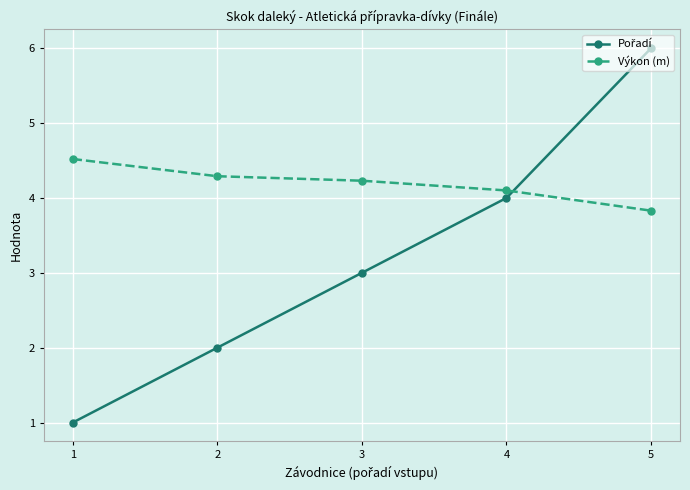

Count the number of categories in the chart.

5